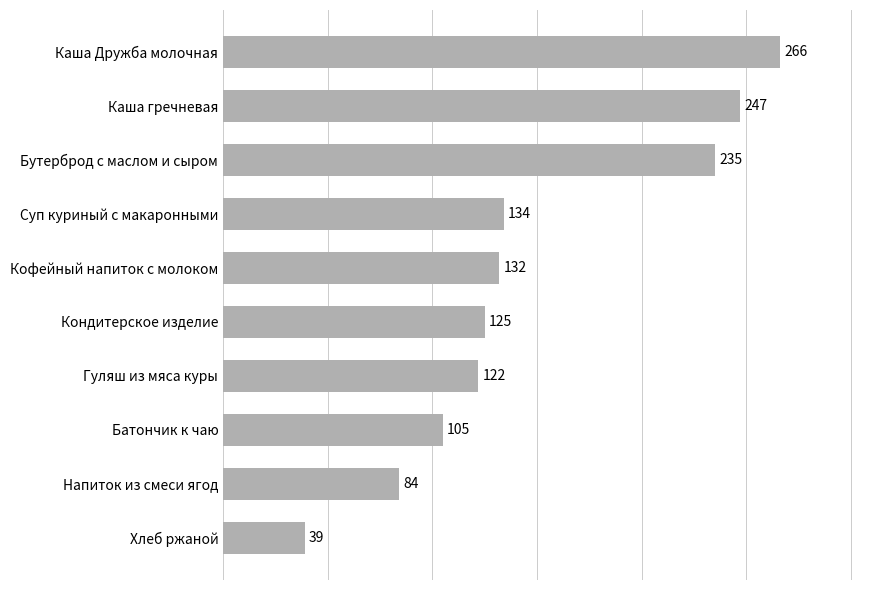

What is the maximum value shown in the chart?

266